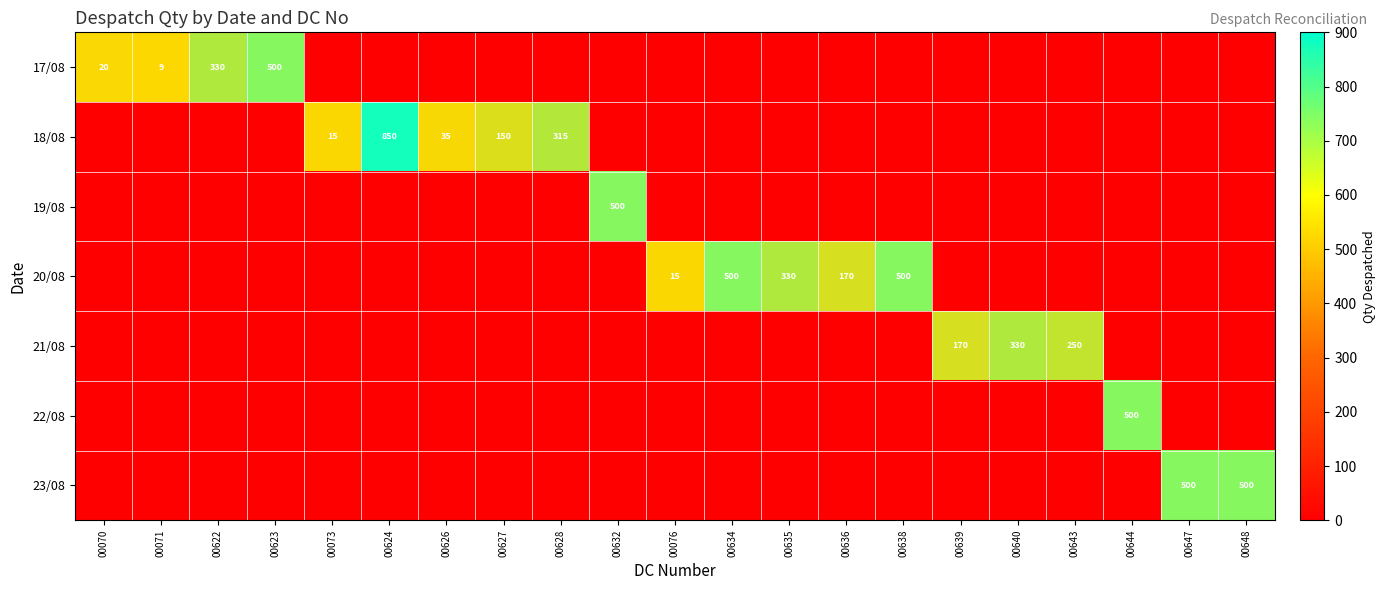

How many series are shown in this chart?

7